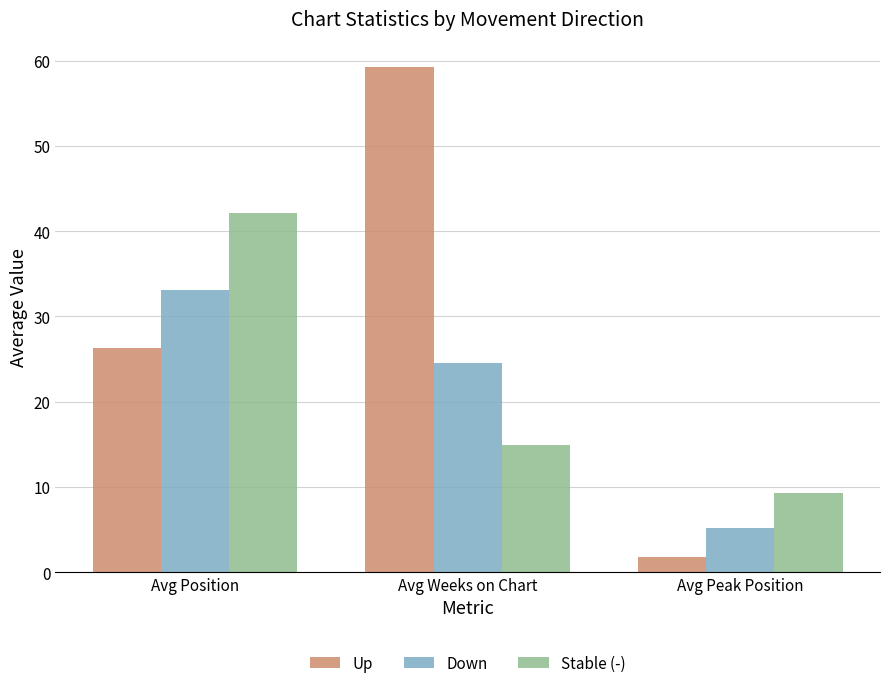

Is it true that Up equals 84.9 at Avg Weeks on Chart?

False